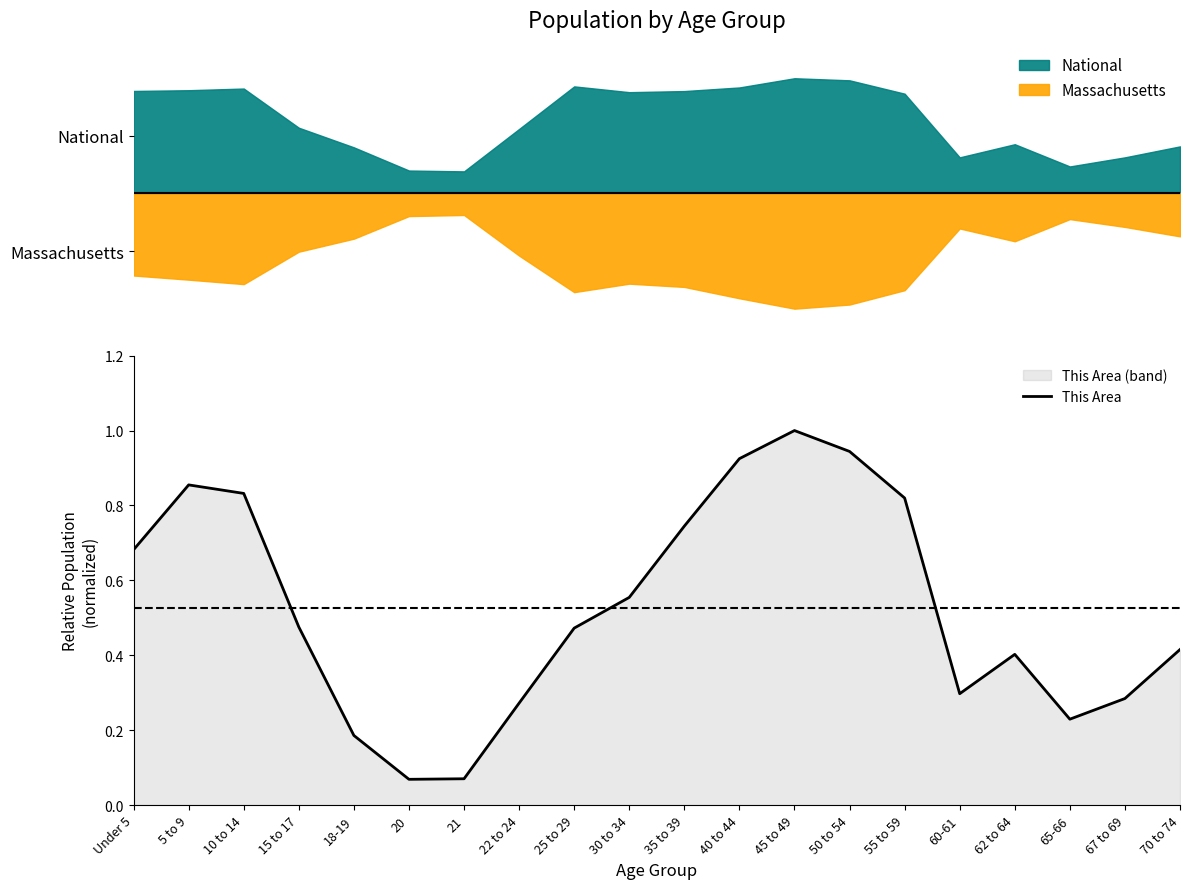

Does the chart have visible grid lines?

No